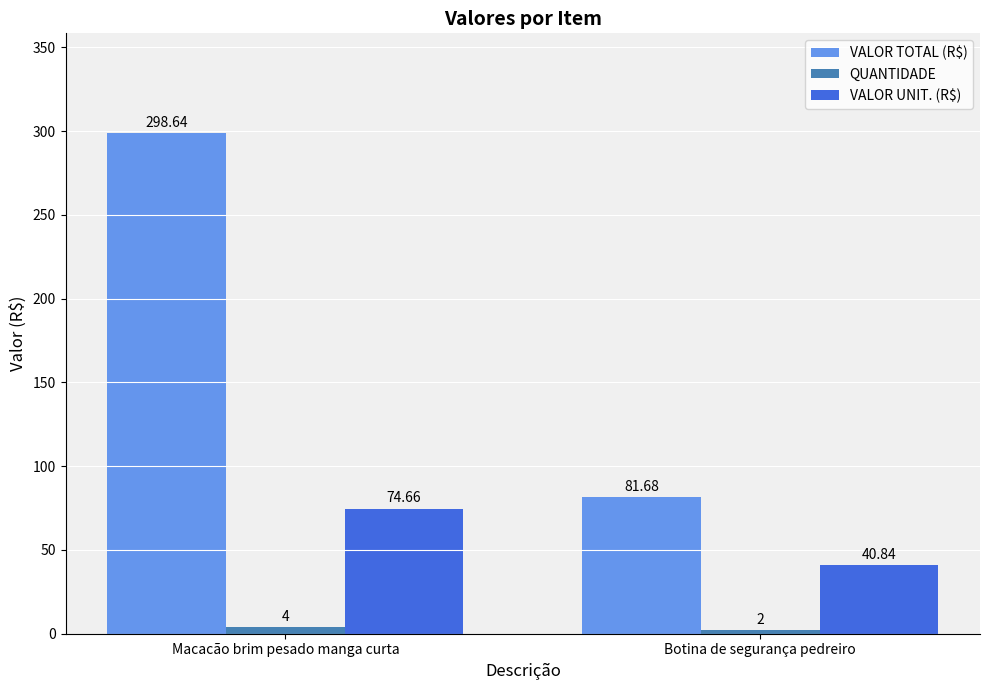

What is the spread (max minus min) of values at Botina de segurança pedreiro?

79.7